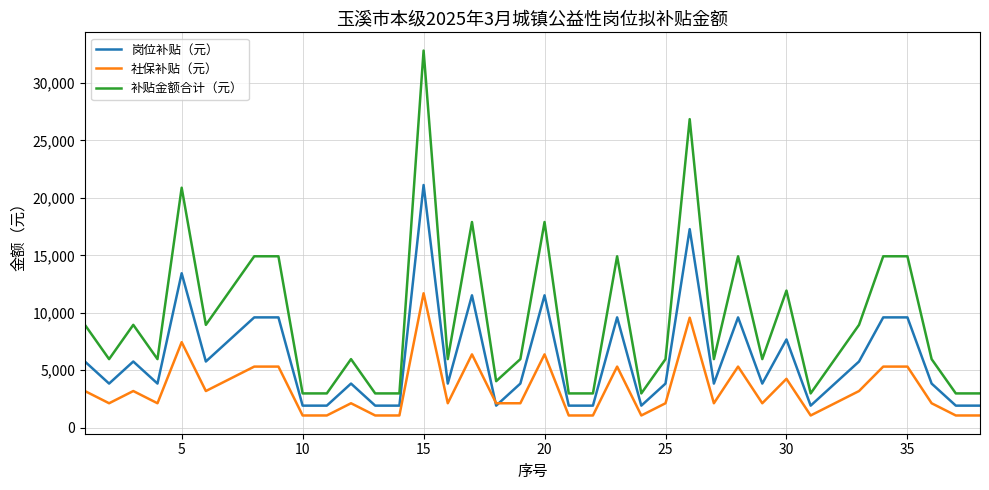

What is the highest value of the 补贴金额合计（元） series?

32819.4